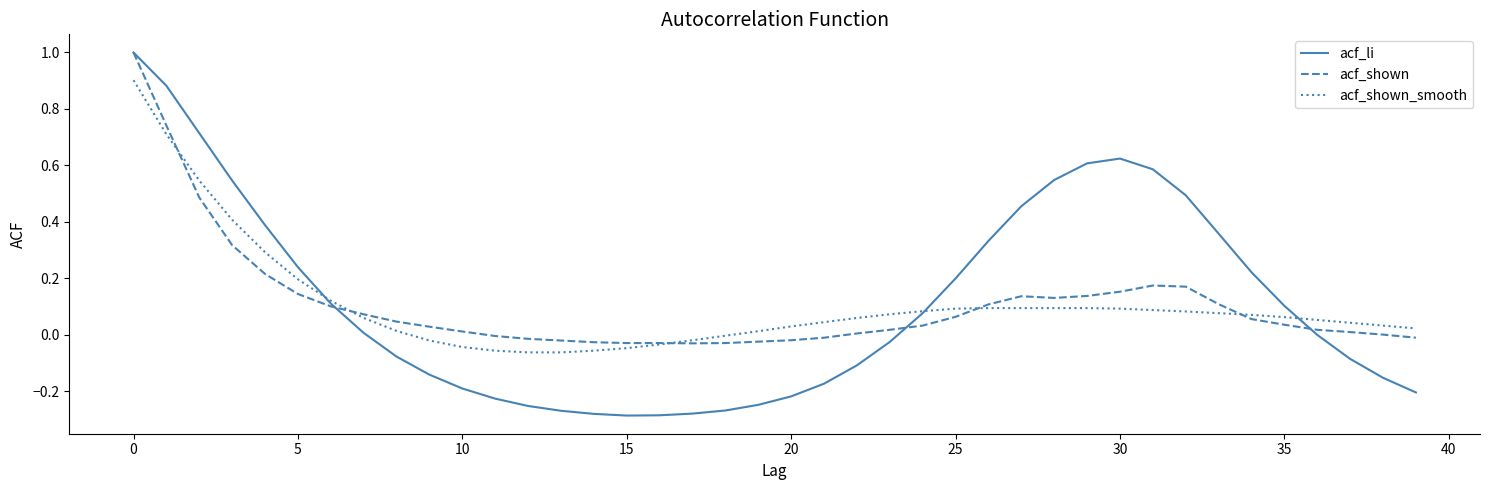

What is the greatest value displayed?

1.0